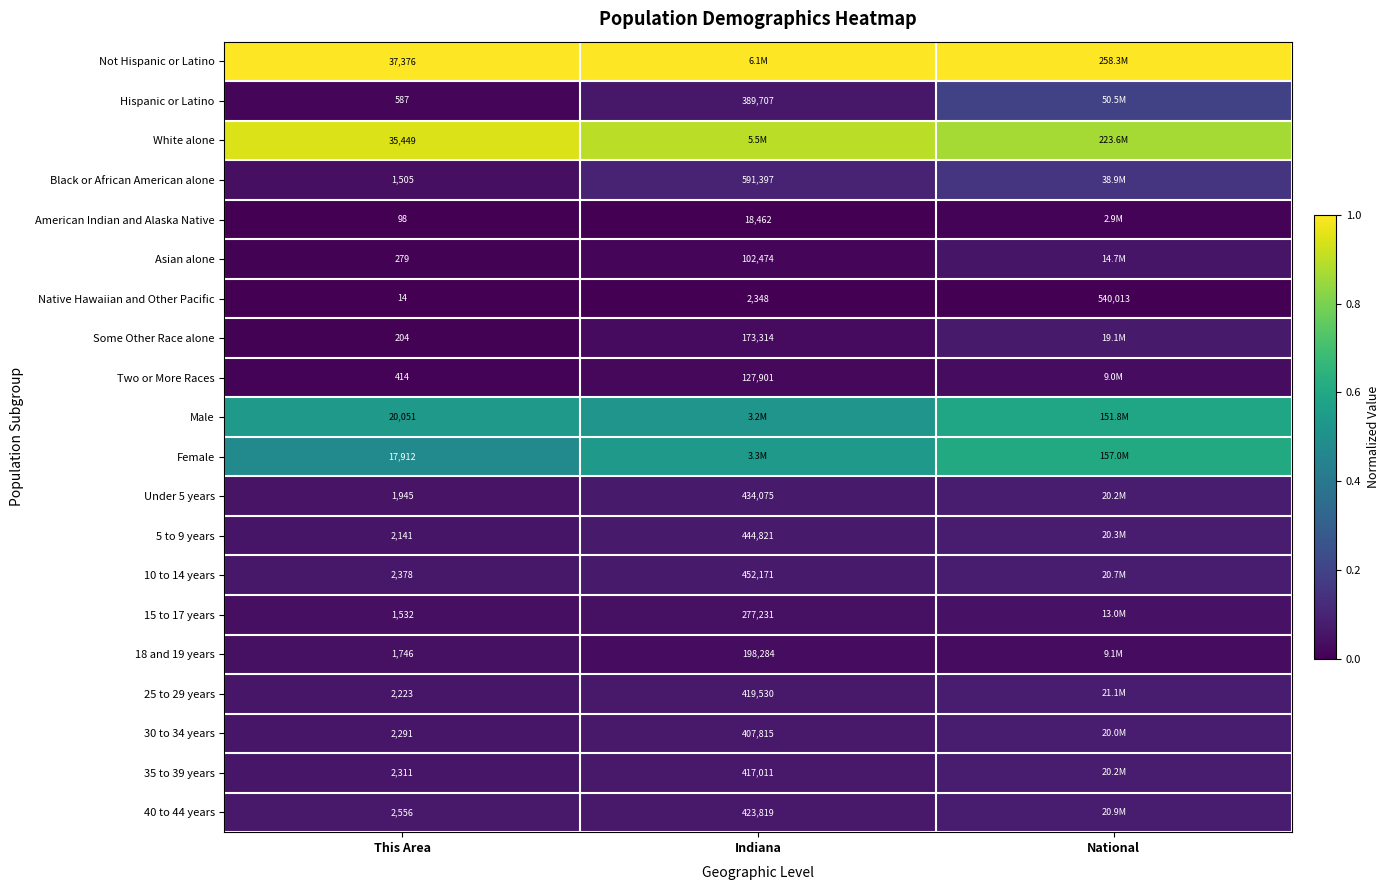

List the labels in order of Native Hawaiian and Other Pacific value, smallest first.

This Area, Indiana, National